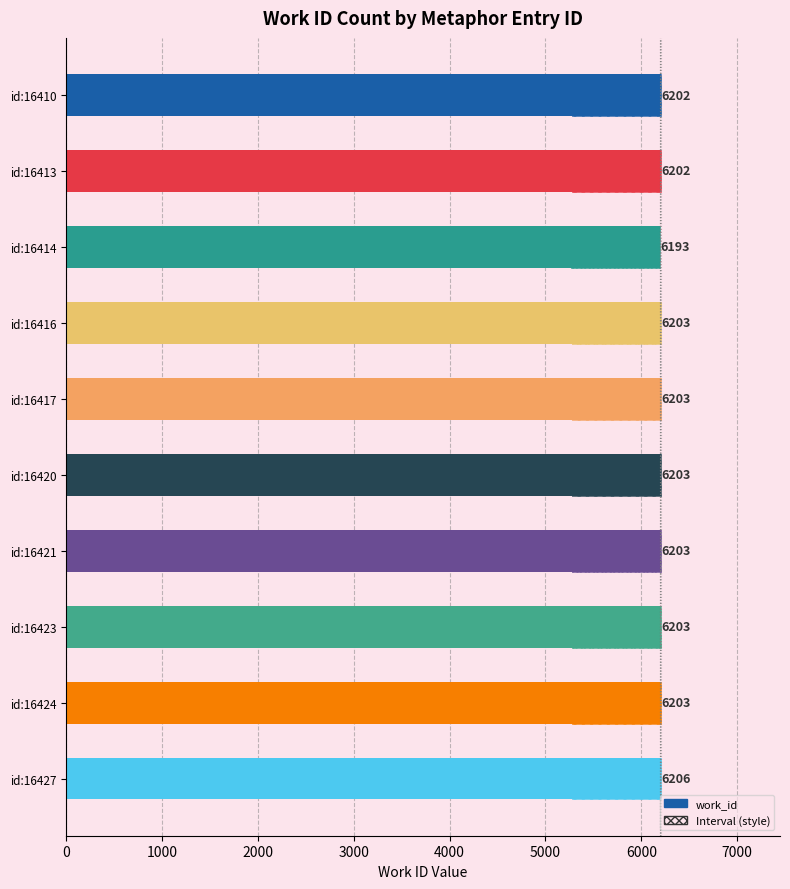

Count the number of values greater than 6203.

1